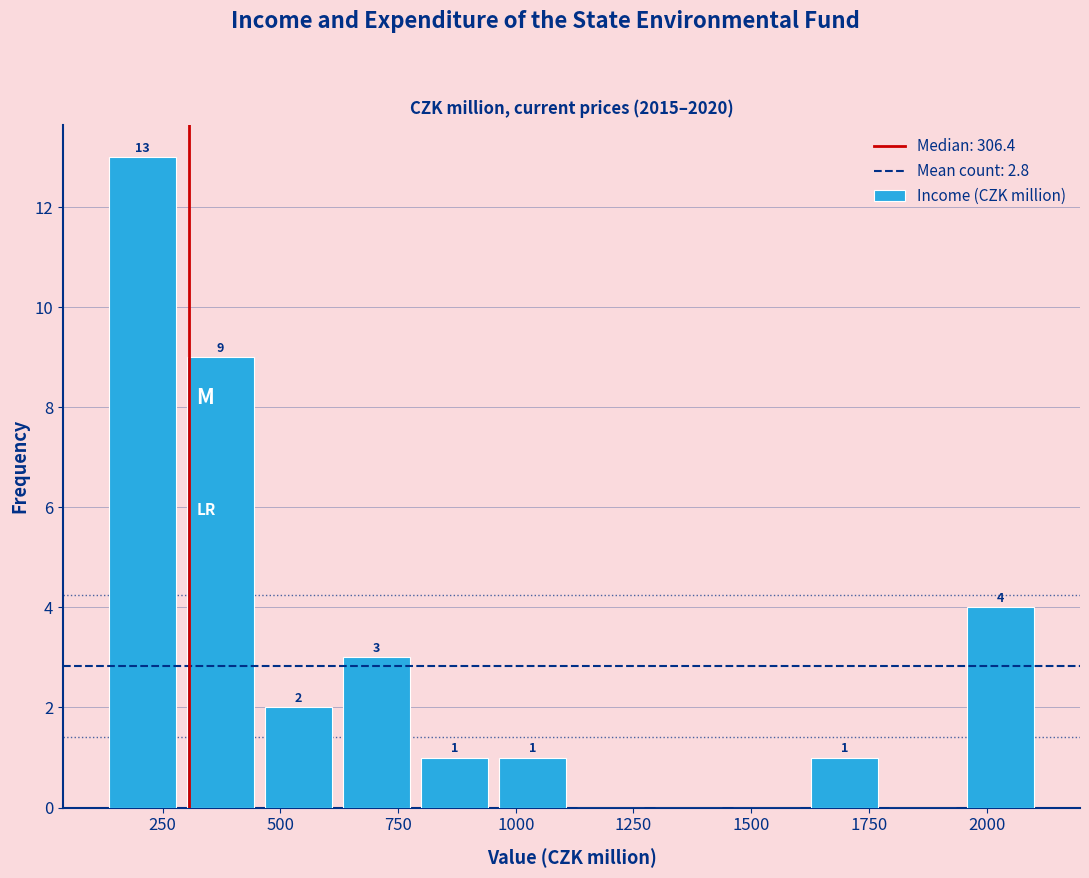

Around what value on the x-axis is the tallest bar? Give the approximate position of its centre, as read against the axis.

200